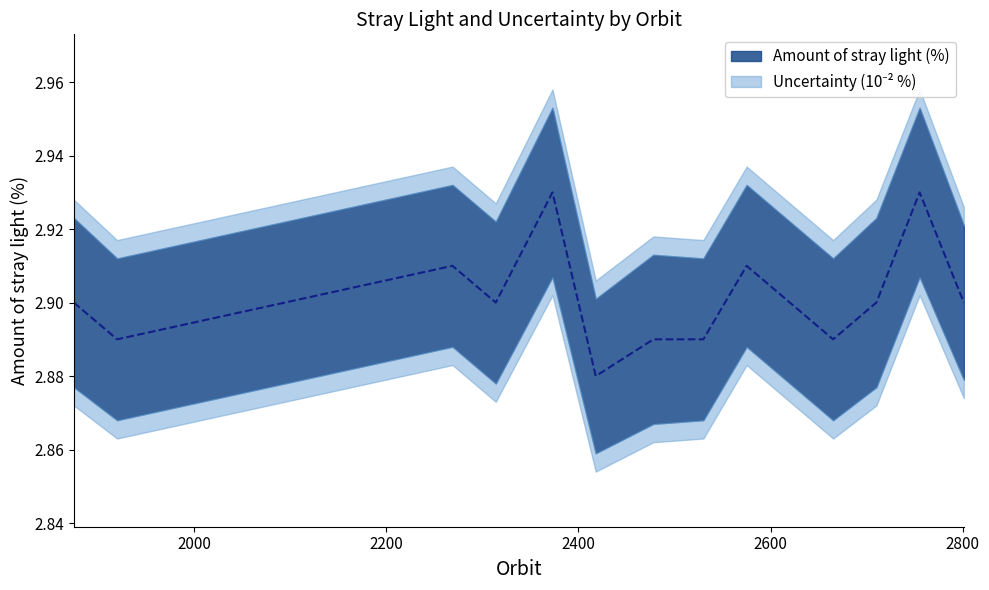

How many points are lower than both their immediate neighbors (excluding endpoints)?

4